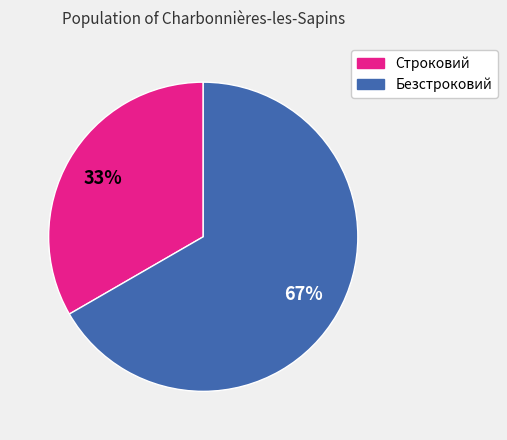

To the nearest percent, what percentage of the pie is Строковий?

33%